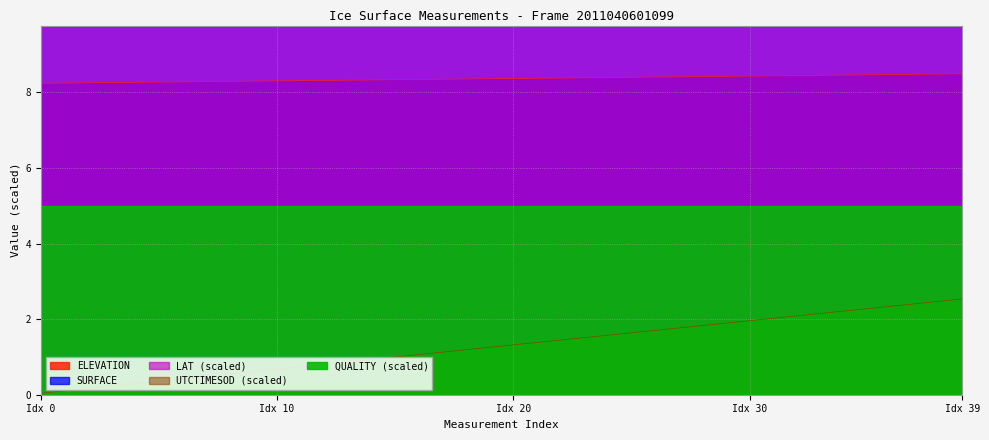

The ELEVATION series shows 8.4 at 26. True or false?

True